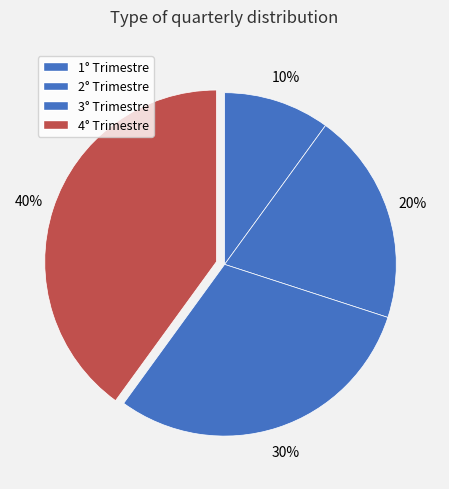

How many slices are in this pie chart?

4